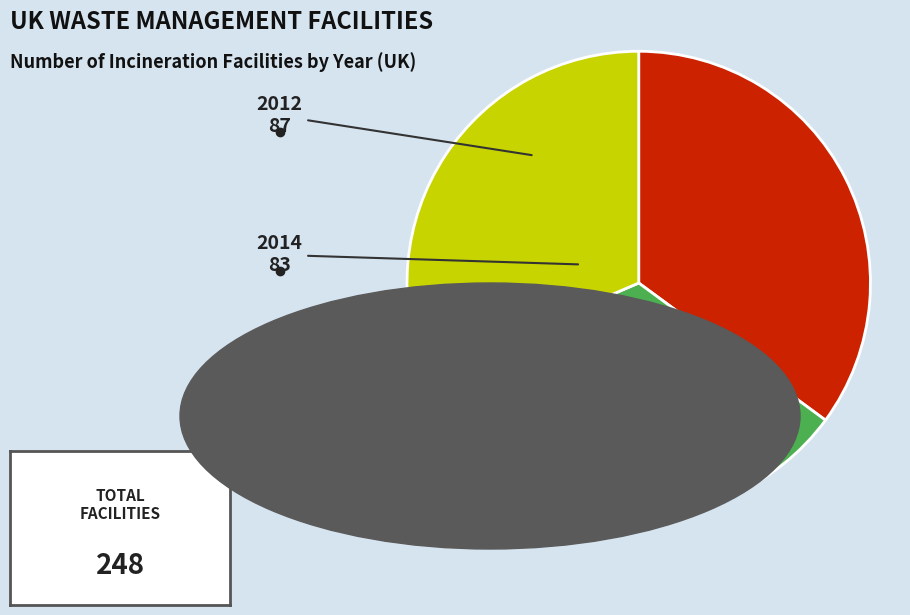

Rank the categories by value from lowest to highest.

2016, 2014, 2012